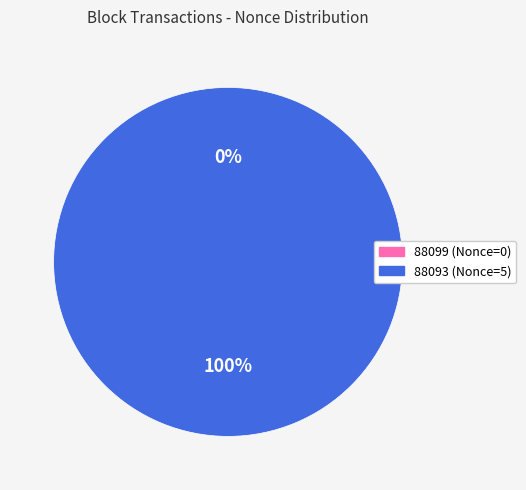

What is the change in value from 88099 to 88093?

+5